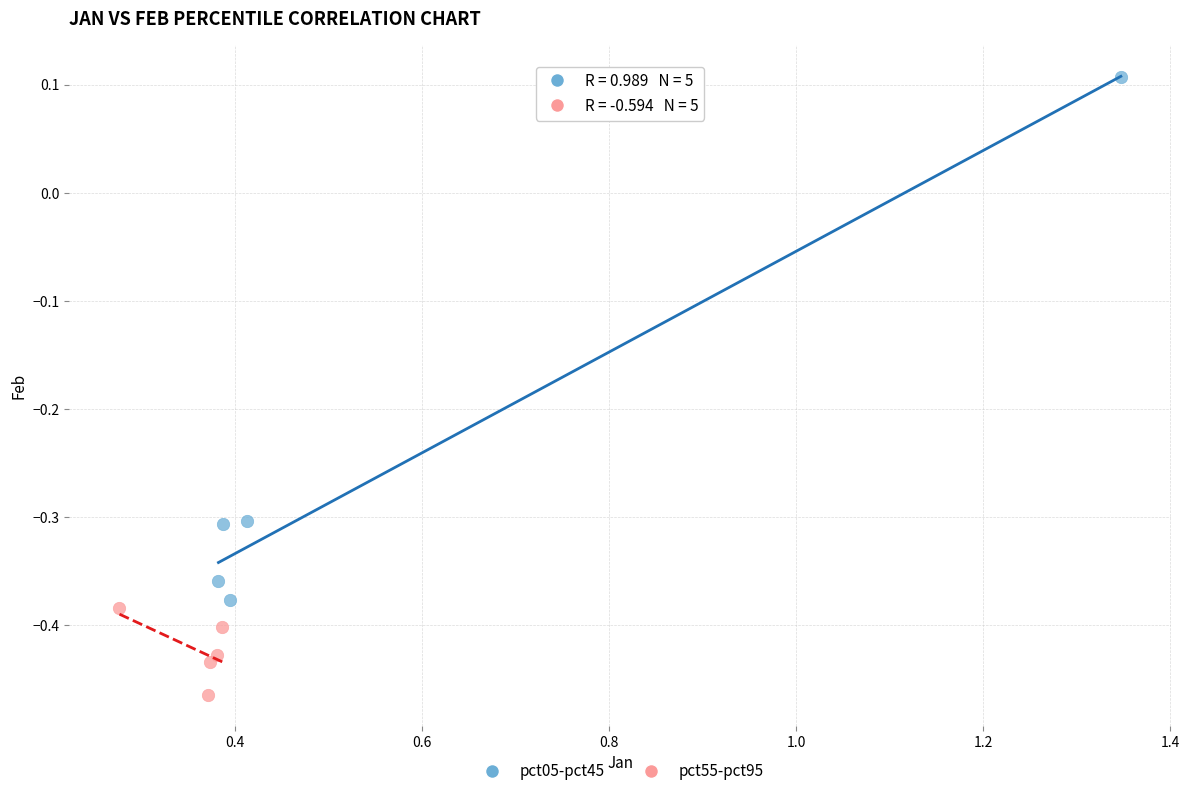

Which series reaches the minimum Y coordinate?

pct55-pct95